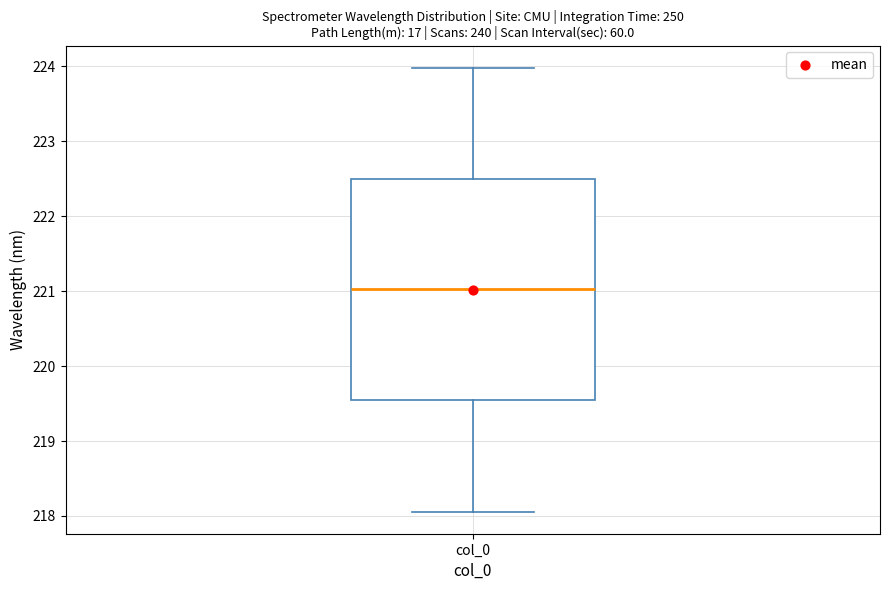

Read this box plot against the y-axis: the position of the median line, the range covered by the box, and the ends of both whiskers. The values are not printed on the chart, so give them approximately, as read against the axis.

median 221.0, box 219.5 to 222.5, whiskers 218.1 to 224.0